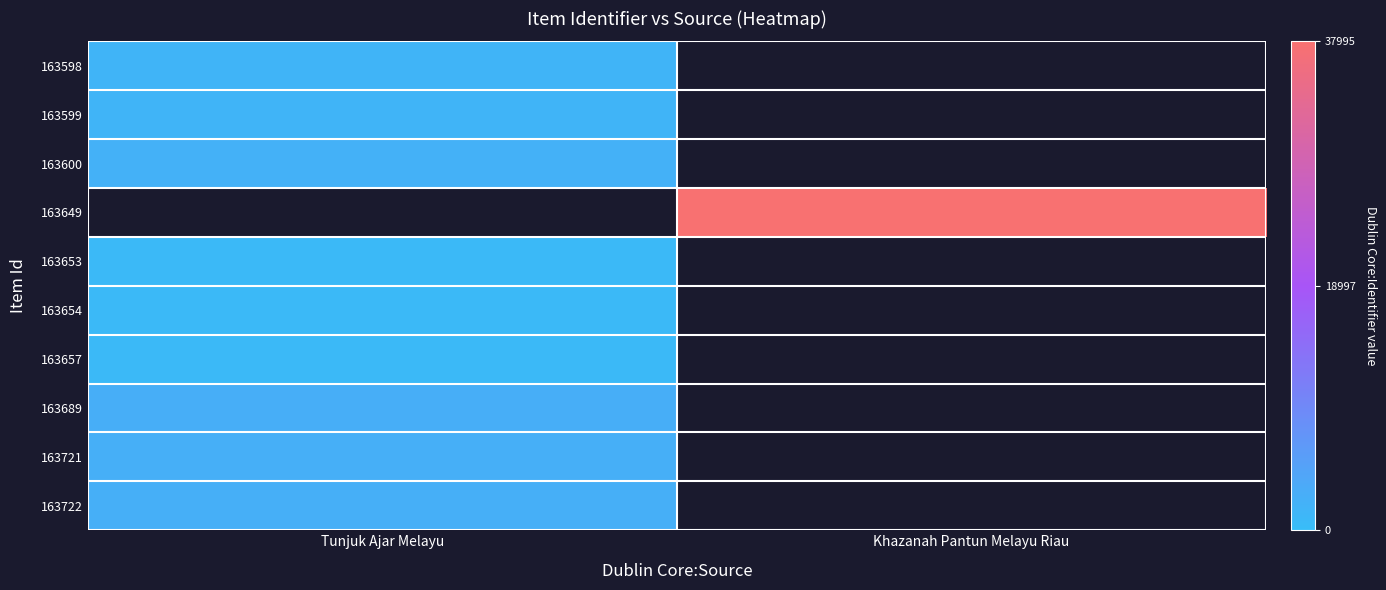

The 163657 series shows 648.0 at Tunjuk Ajar Melayu. True or false?

True